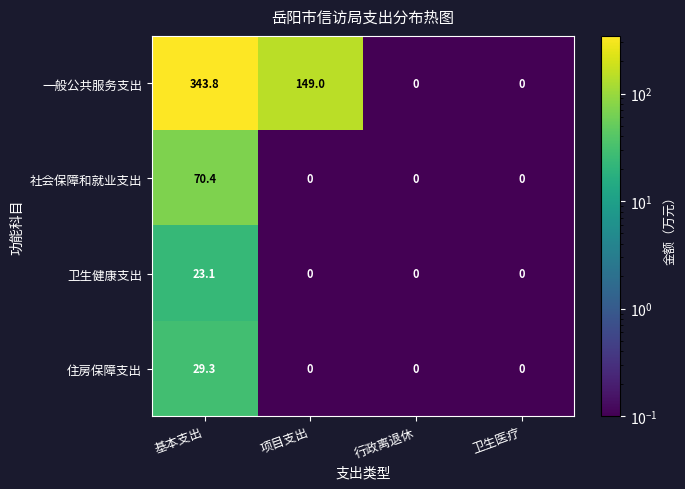

Which series has the largest range (max minus min)?

一般公共服务支出